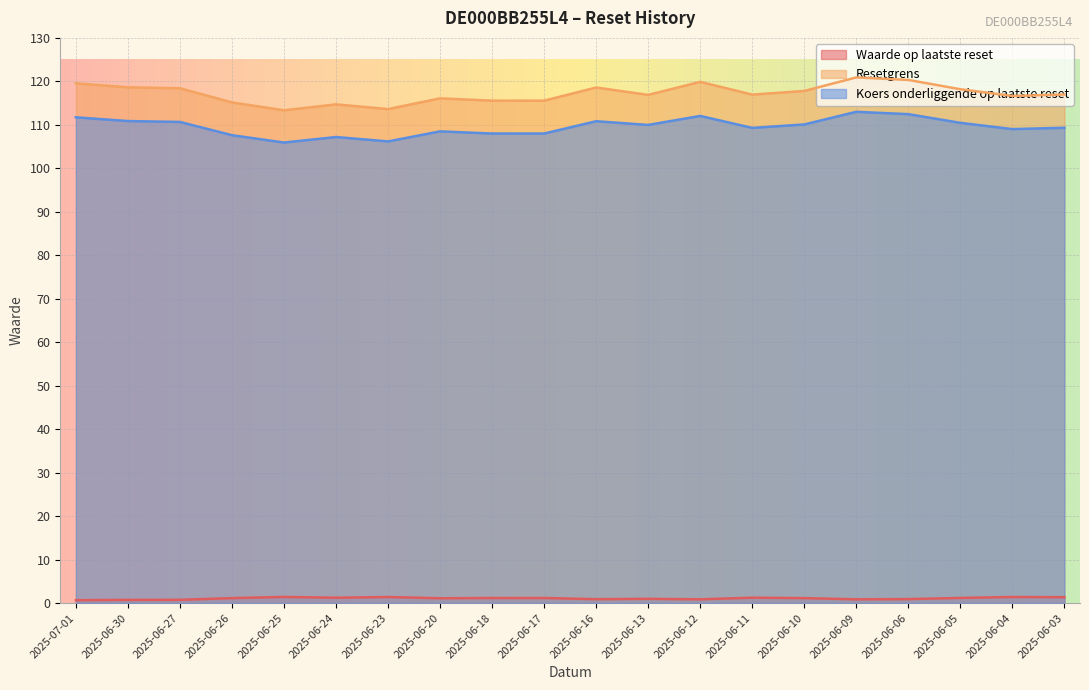

Count the number of categories in the chart.

20